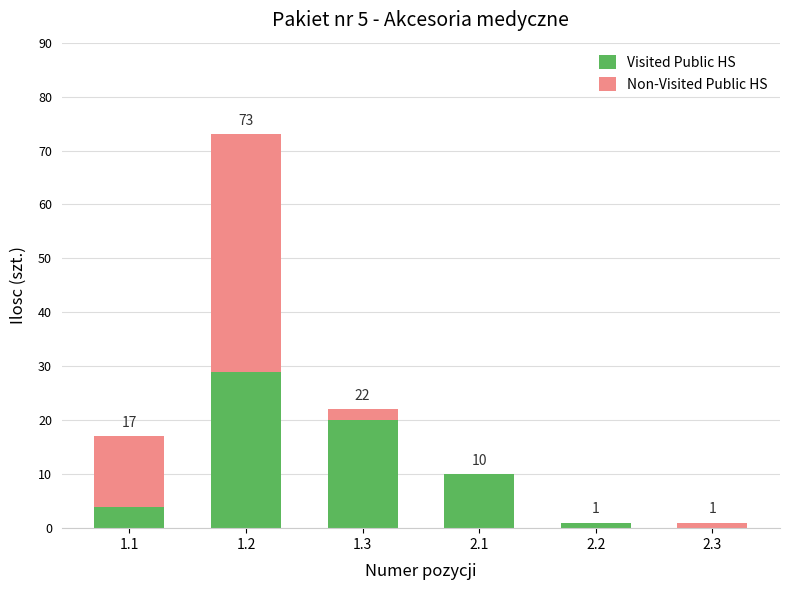

Which category has the highest value in the Visited Public HS series?

1.2